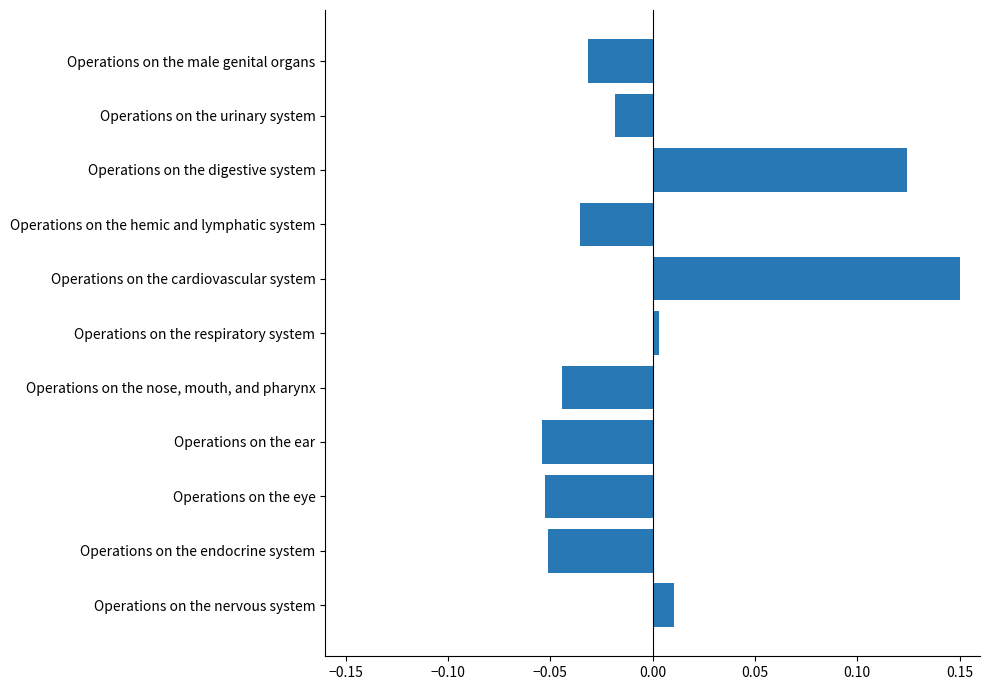

How many positive values are there?

4